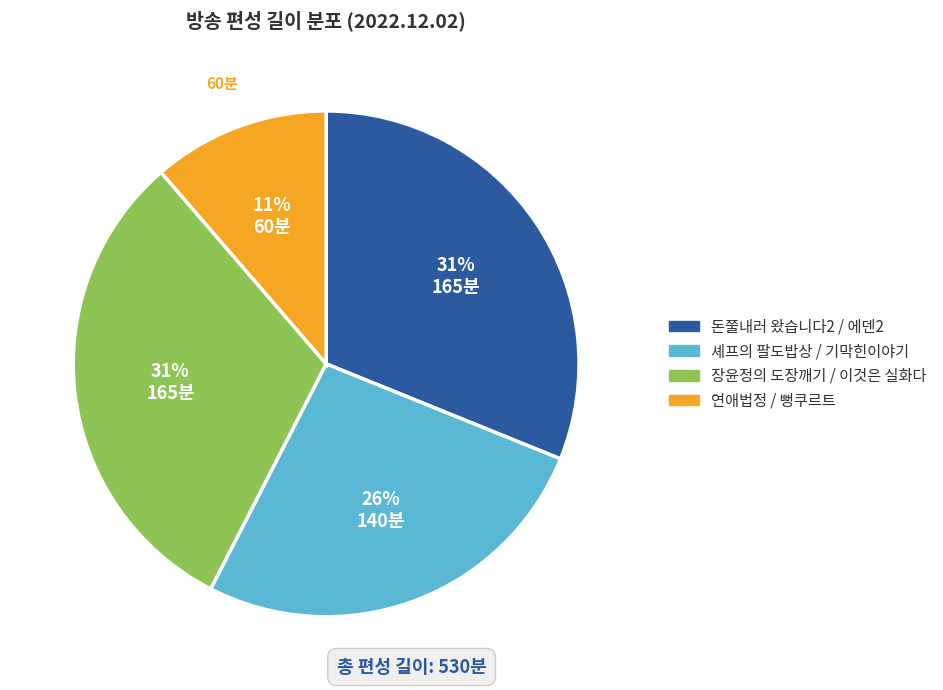

Does any single category account for the majority?

No